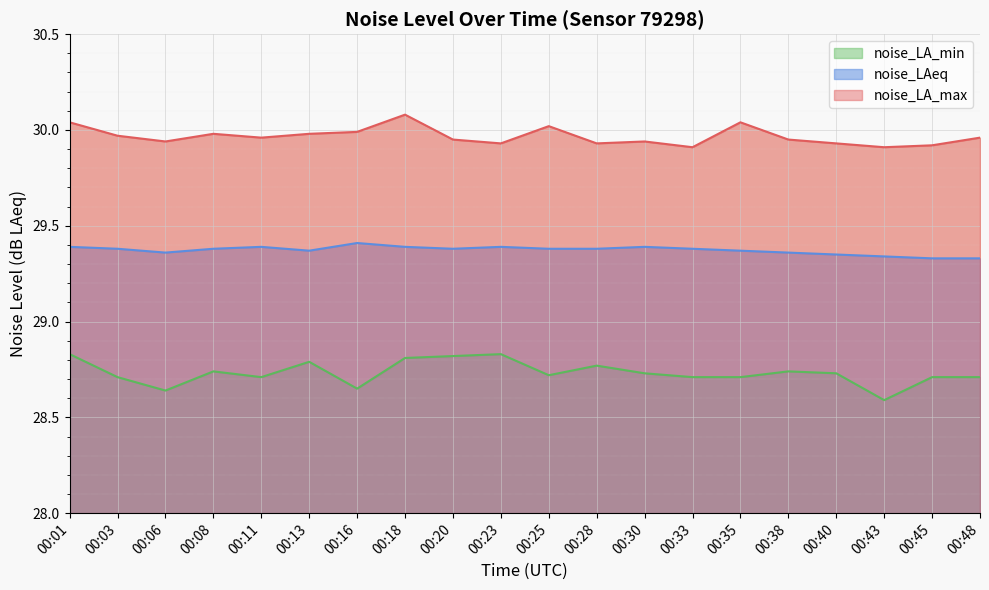

In noise_LA_min, how many points are higher than both neighbors (excluding endpoints)?

5